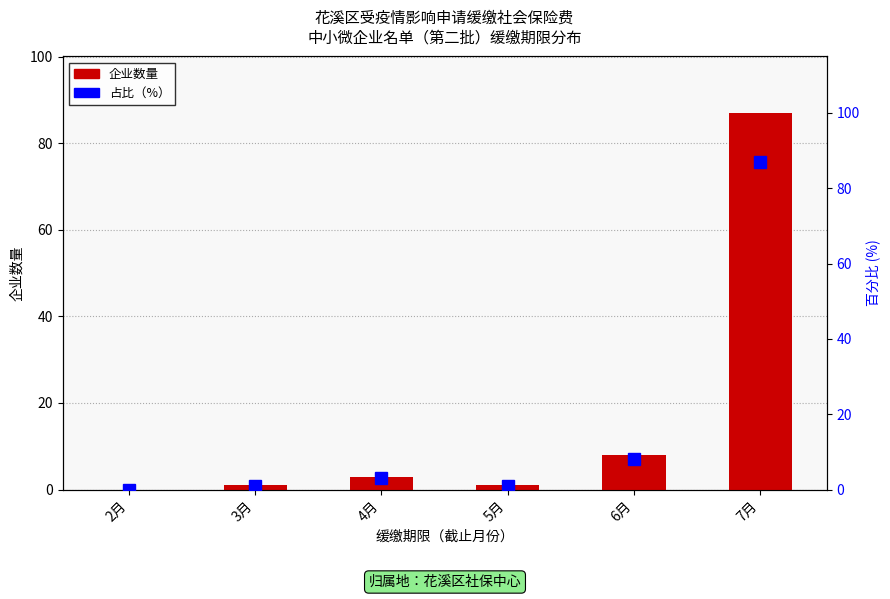

What position from the right is 4月?

4